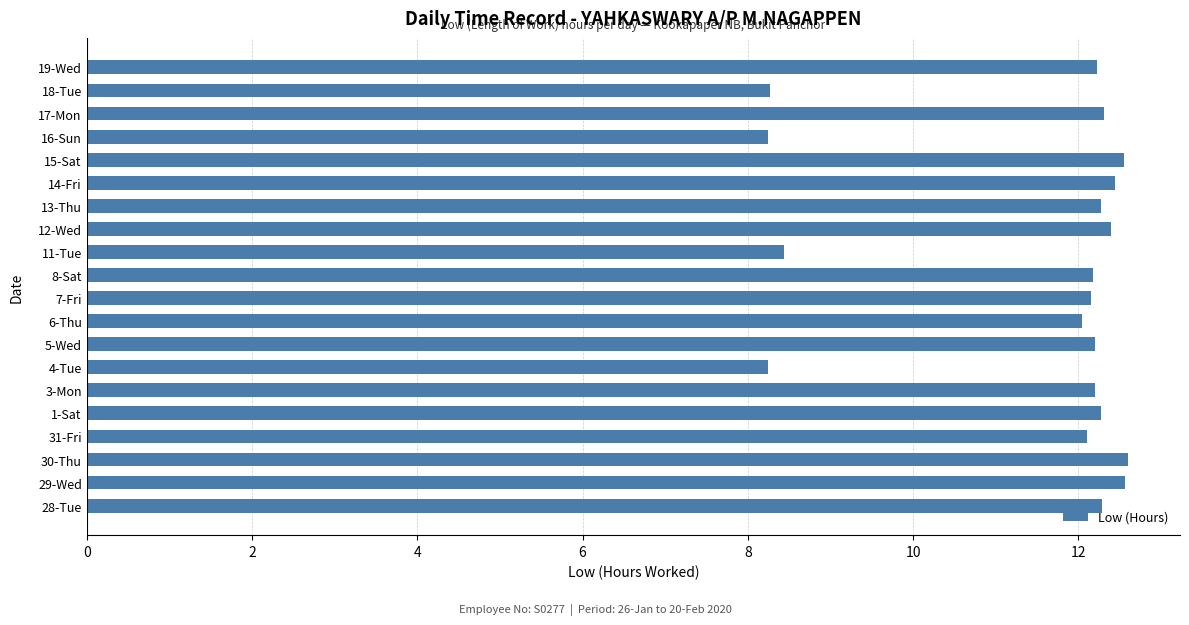

What is the greatest value displayed?

12.6